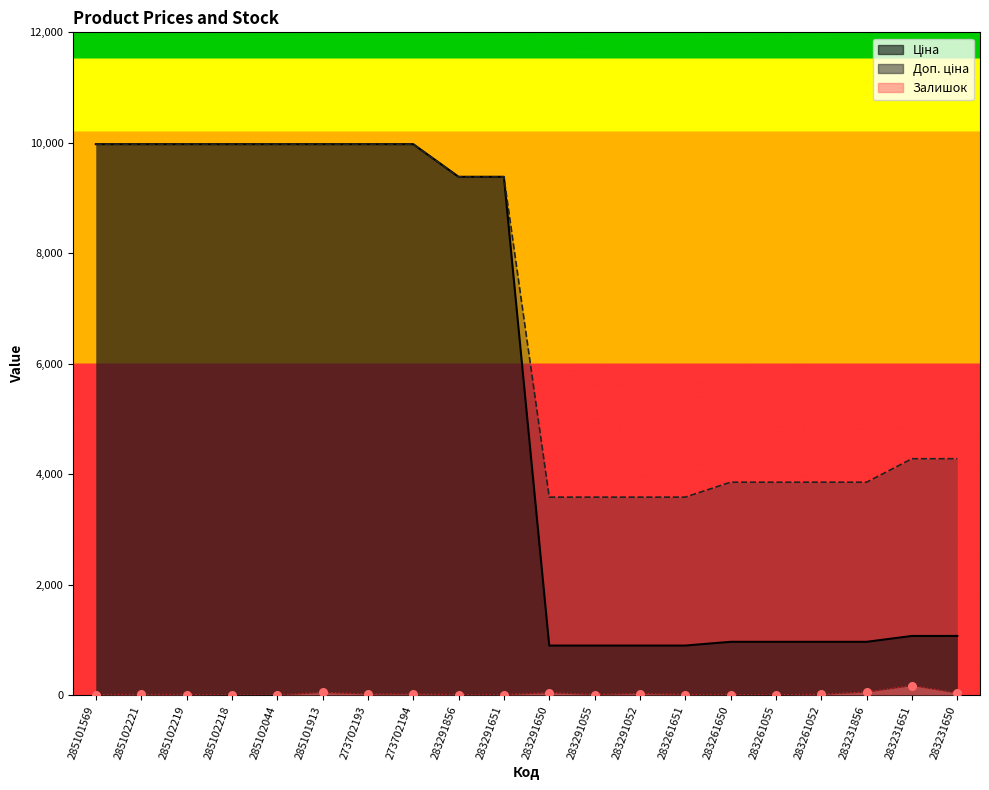

What is the total value across all series at 283291650?

4522.5